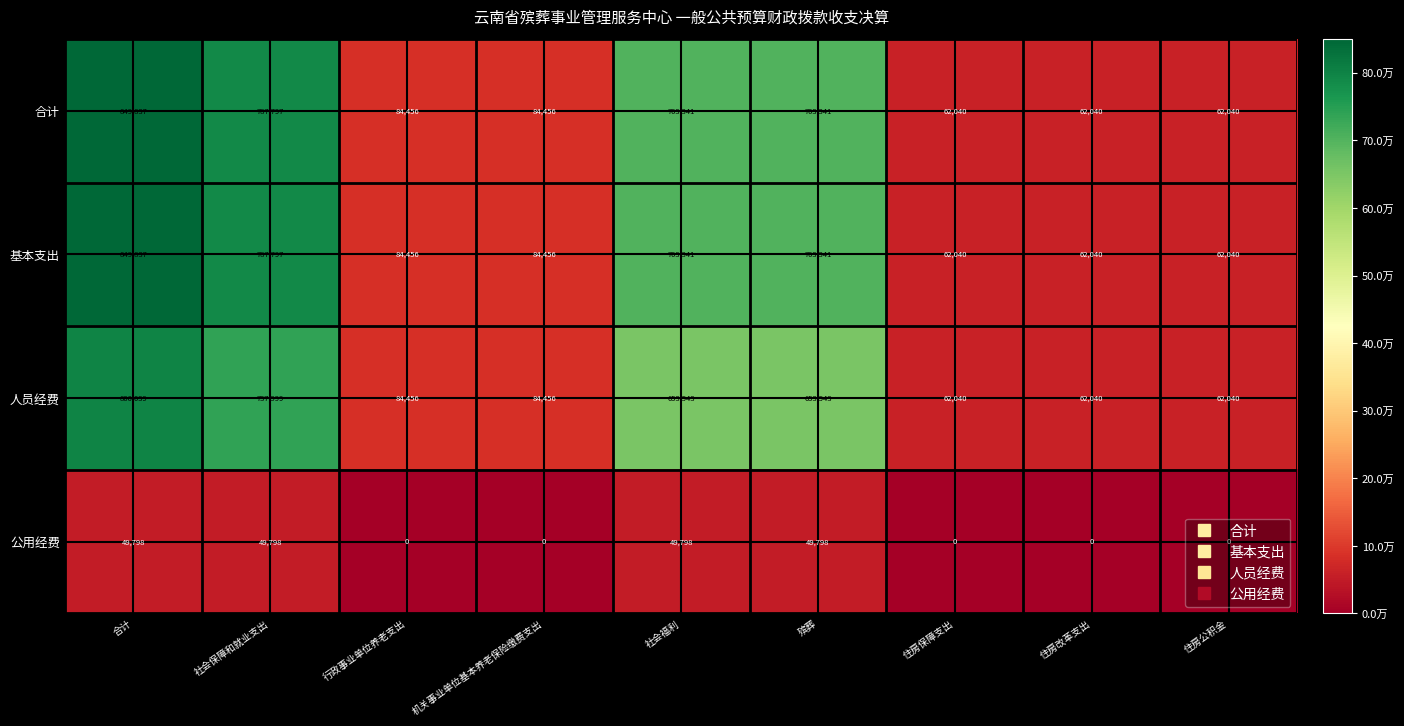

What is the difference between the maximum and second lowest values in the 合计 series?

787797